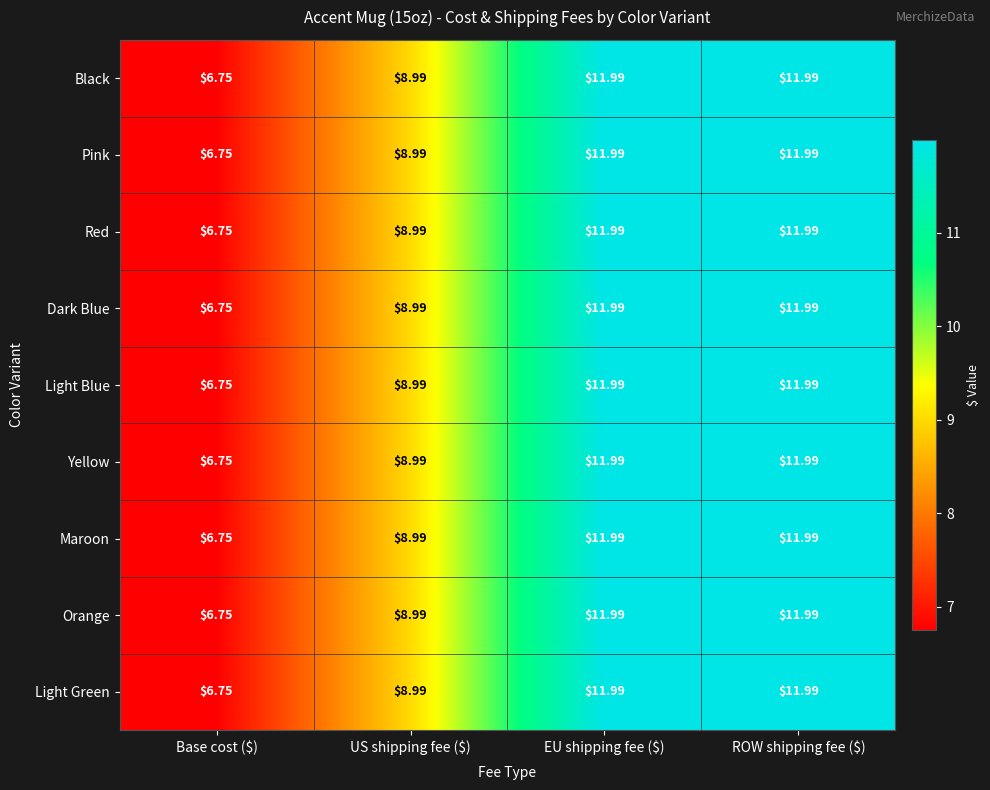

Which category has the lowest value in the Orange series?

Base cost ($)